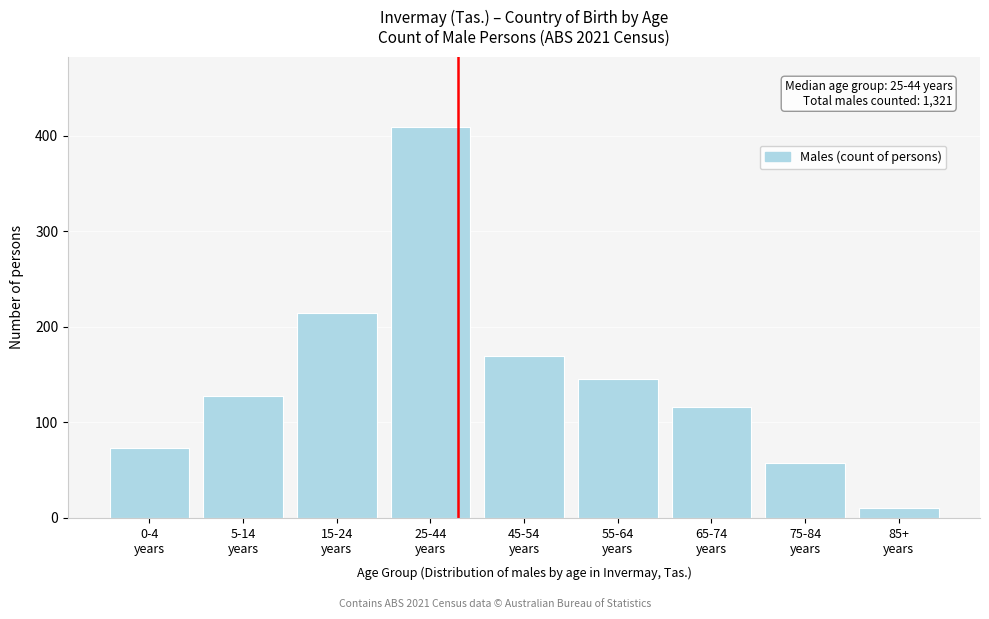

Reading right to left, list all the values displayed in this chart.

10	57	116	145	169	409	214	128	73